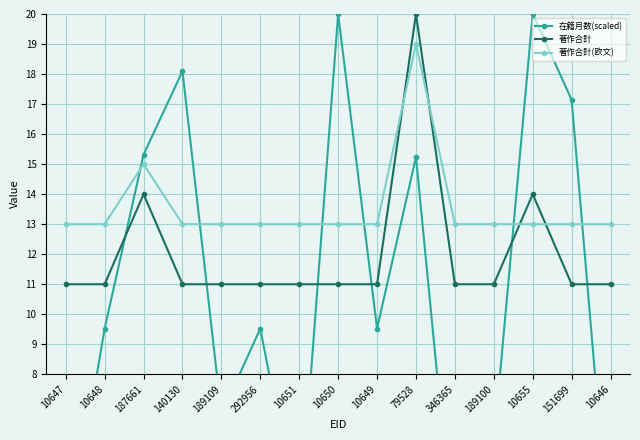

At which category does the chart reach its peak across all series?

10650